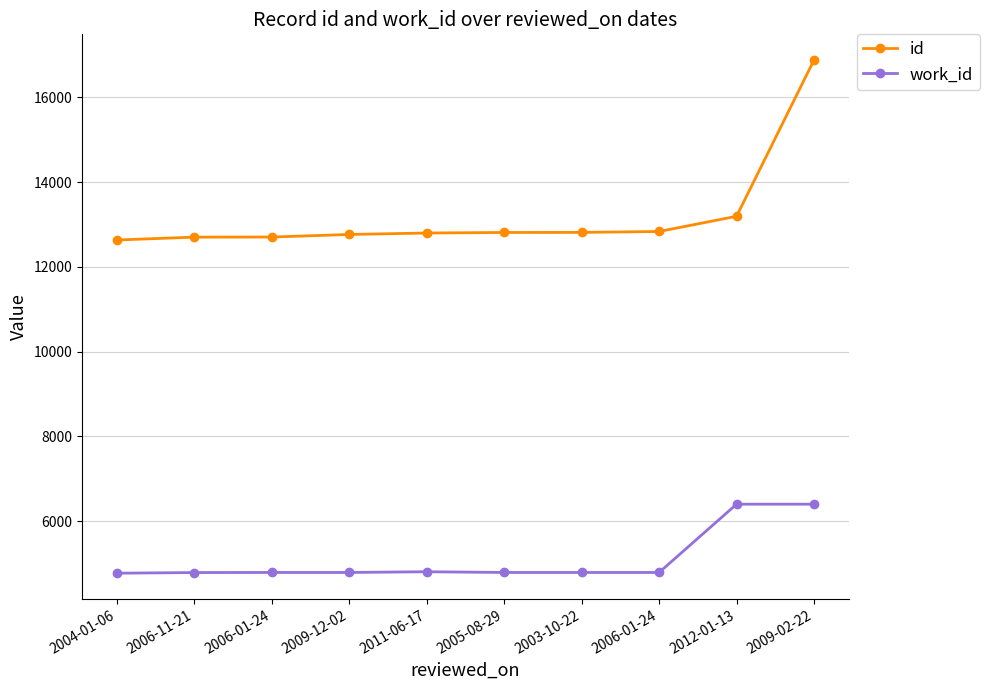

Is the value of work_id at 2011-06-17 greater than the value of id at 2005-08-29?

No